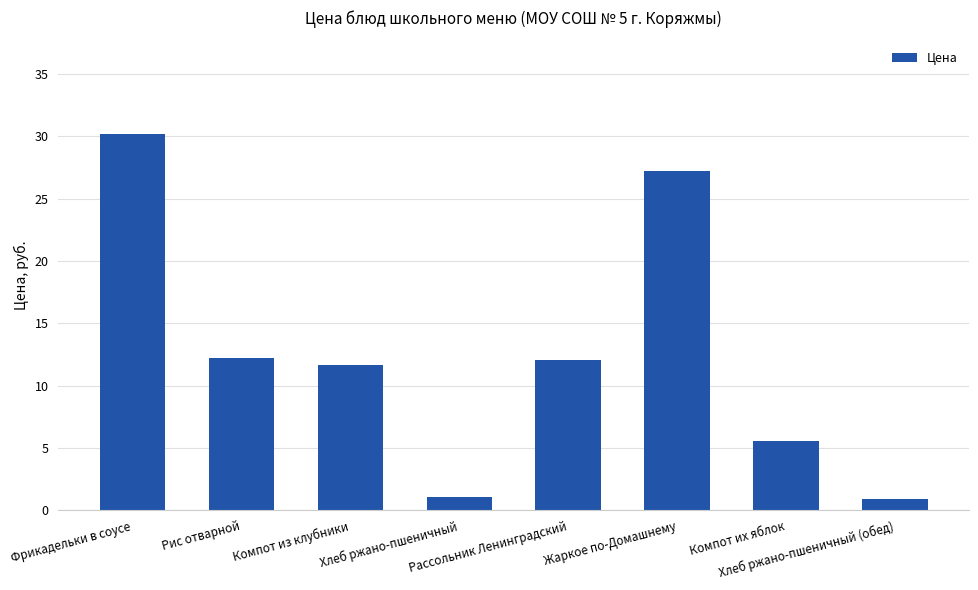

What is the smallest value displayed?

0.9